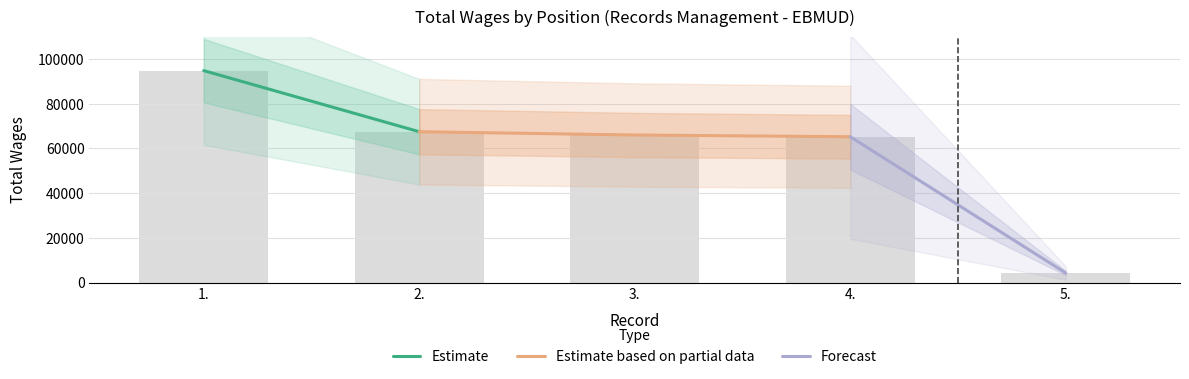

Approximately how many times larger is the value at 1. compared to 4.?

1.5